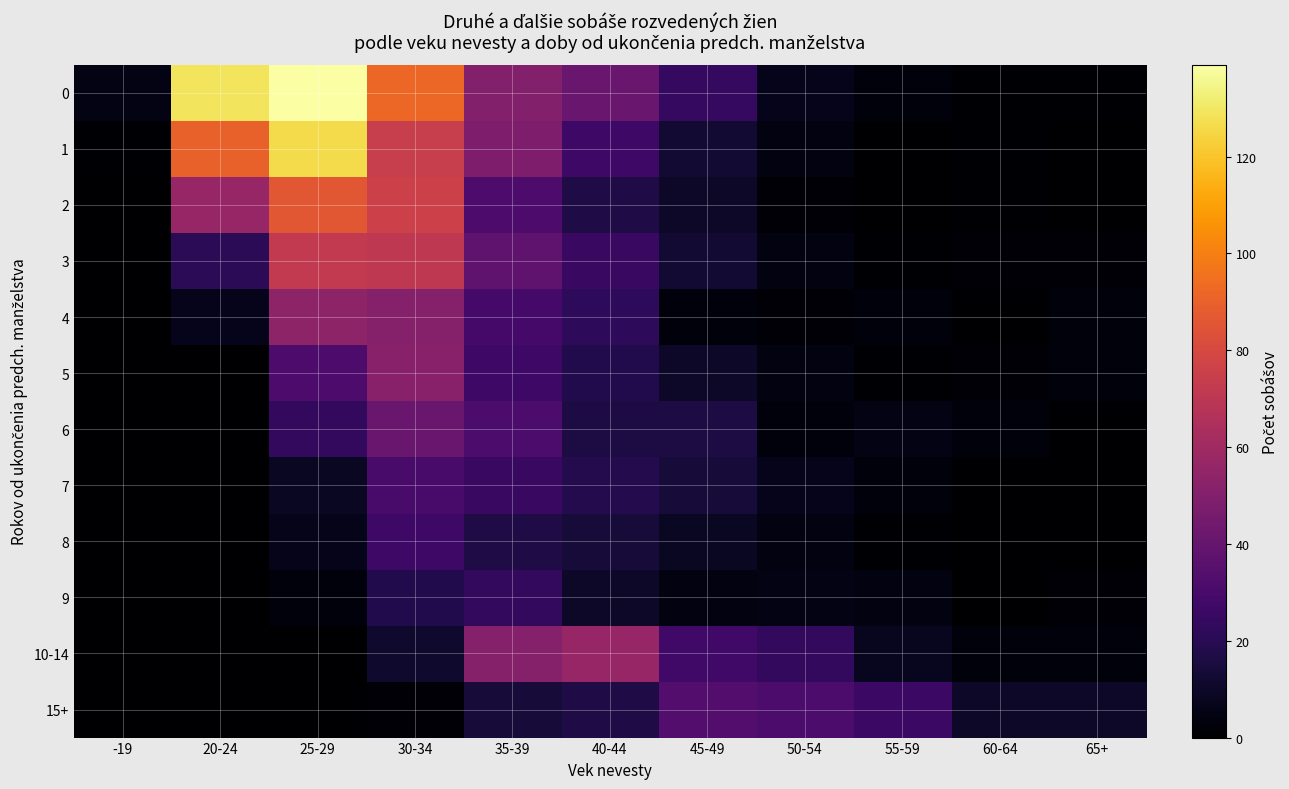

Reading left to right, transcribe all the data shown in this chart.

0: -19=5	20-24=129	25-29=139	30-34=92	35-39=50	40-44=41	45-49=24	50-54=7	55-59=3	60-64=1	65+=1
1: -19=1	20-24=90	25-29=126	30-34=74	35-39=48	40-44=27	45-49=13	50-54=4	55-59=0	60-64=1	65+=0
2: -19=0	20-24=57	25-29=86	30-34=76	35-39=32	40-44=17	45-49=10	50-54=2	55-59=0	60-64=1	65+=0
3: -19=0	20-24=21	25-29=72	30-34=71	35-39=38	40-44=25	45-49=13	50-54=4	55-59=1	60-64=2	65+=2
4: -19=0	20-24=7	25-29=54	30-34=51	35-39=29	40-44=22	45-49=3	50-54=2	55-59=3	60-64=0	65+=3
5: -19=0	20-24=0	25-29=32	30-34=52	35-39=27	40-44=18	45-49=10	50-54=4	55-59=1	60-64=2	65+=3
6: -19=0	20-24=0	25-29=23	30-34=41	35-39=31	40-44=16	45-49=16	50-54=3	55-59=5	60-64=3	65+=0
7: -19=0	20-24=0	25-29=9	30-34=30	35-39=25	40-44=19	45-49=14	50-54=7	55-59=3	60-64=0	65+=0
8: -19=0	20-24=0	25-29=6	30-34=27	35-39=17	40-44=14	45-49=9	50-54=4	55-59=1	60-64=0	65+=0
9: -19=0	20-24=0	25-29=3	30-34=18	35-39=23	40-44=10	45-49=4	50-54=5	55-59=4	60-64=0	65+=2
10-14: -19=0	20-24=0	25-29=0	30-34=11	35-39=51	40-44=57	45-49=28	50-54=23	55-59=8	60-64=3	65+=3
15+: -19=0	20-24=0	25-29=0	30-34=2	35-39=14	40-44=17	45-49=34	50-54=31	55-59=26	60-64=10	65+=10